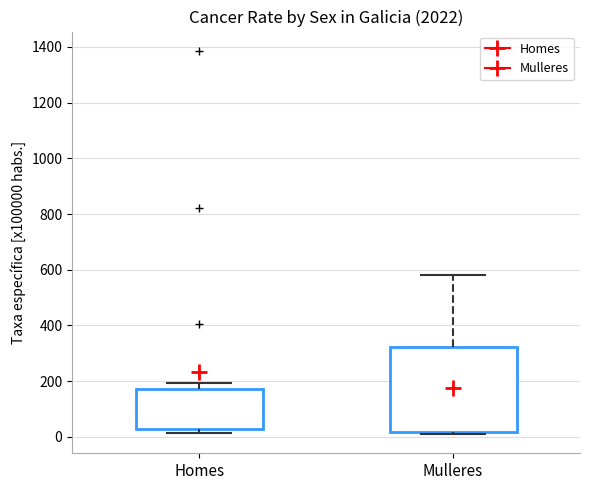

Reading left to right, read every box against the y-axis: the position of its median line, the range the box covers, and the ends of its whiskers. The values are not printed on the chart, so give them approximately, as read against the axis.

Homes: median 60, box 20 to 180, whiskers 20 (just below the box's lower edge) to 200
Mulleres: median 80, box 20 to 320, whiskers 0 to 580